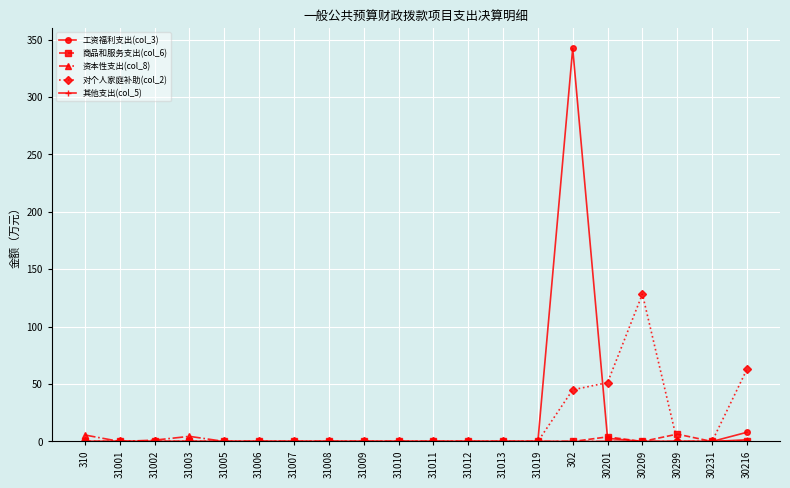

What is the label of the 19th point from the right?

31001